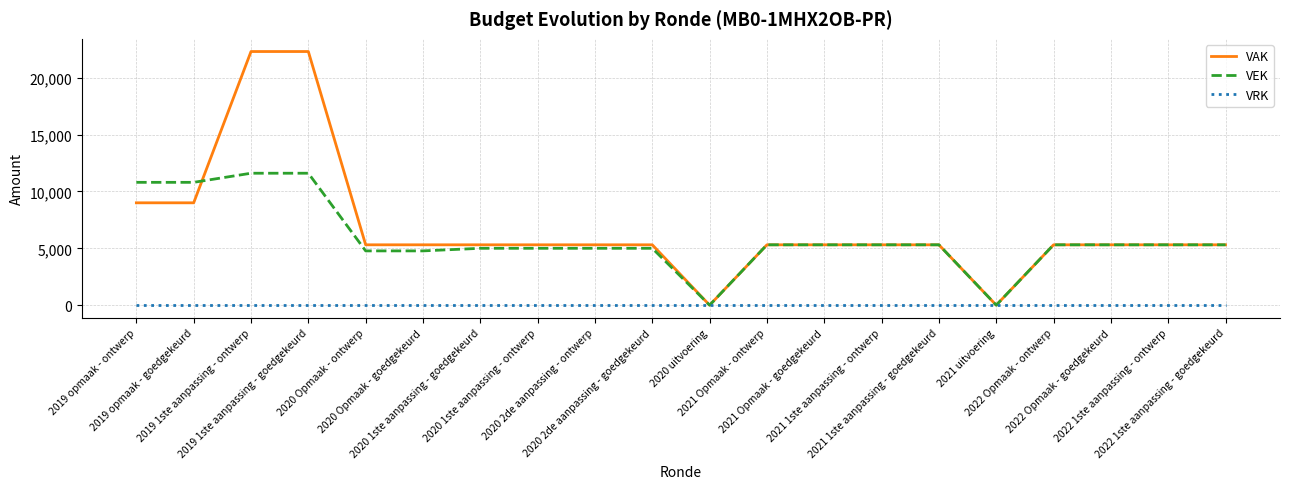

Is this an area chart (filled region under the line)?

No